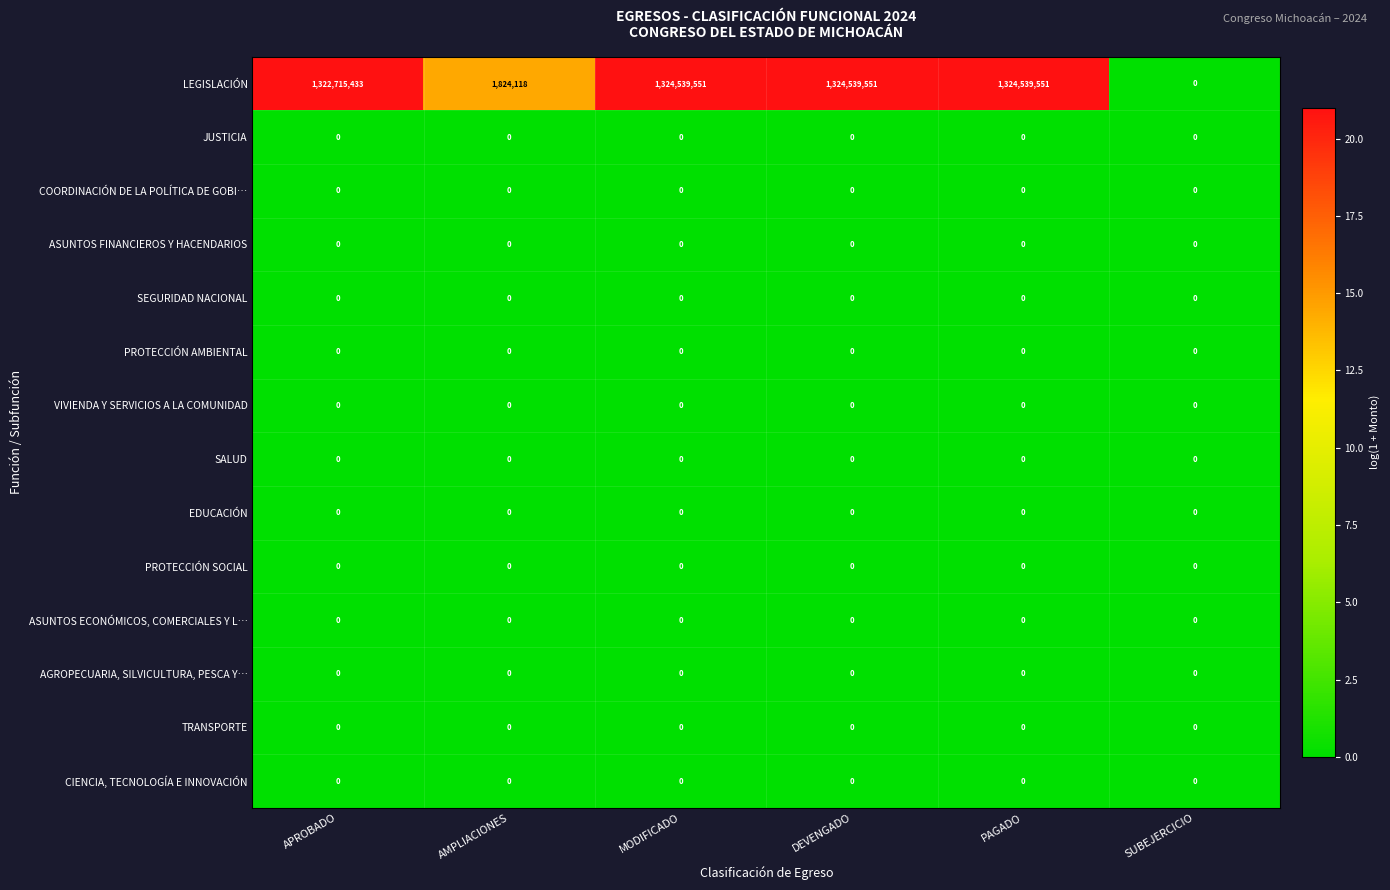

Which series has the largest range (max minus min)?

LEGISLACIÓN